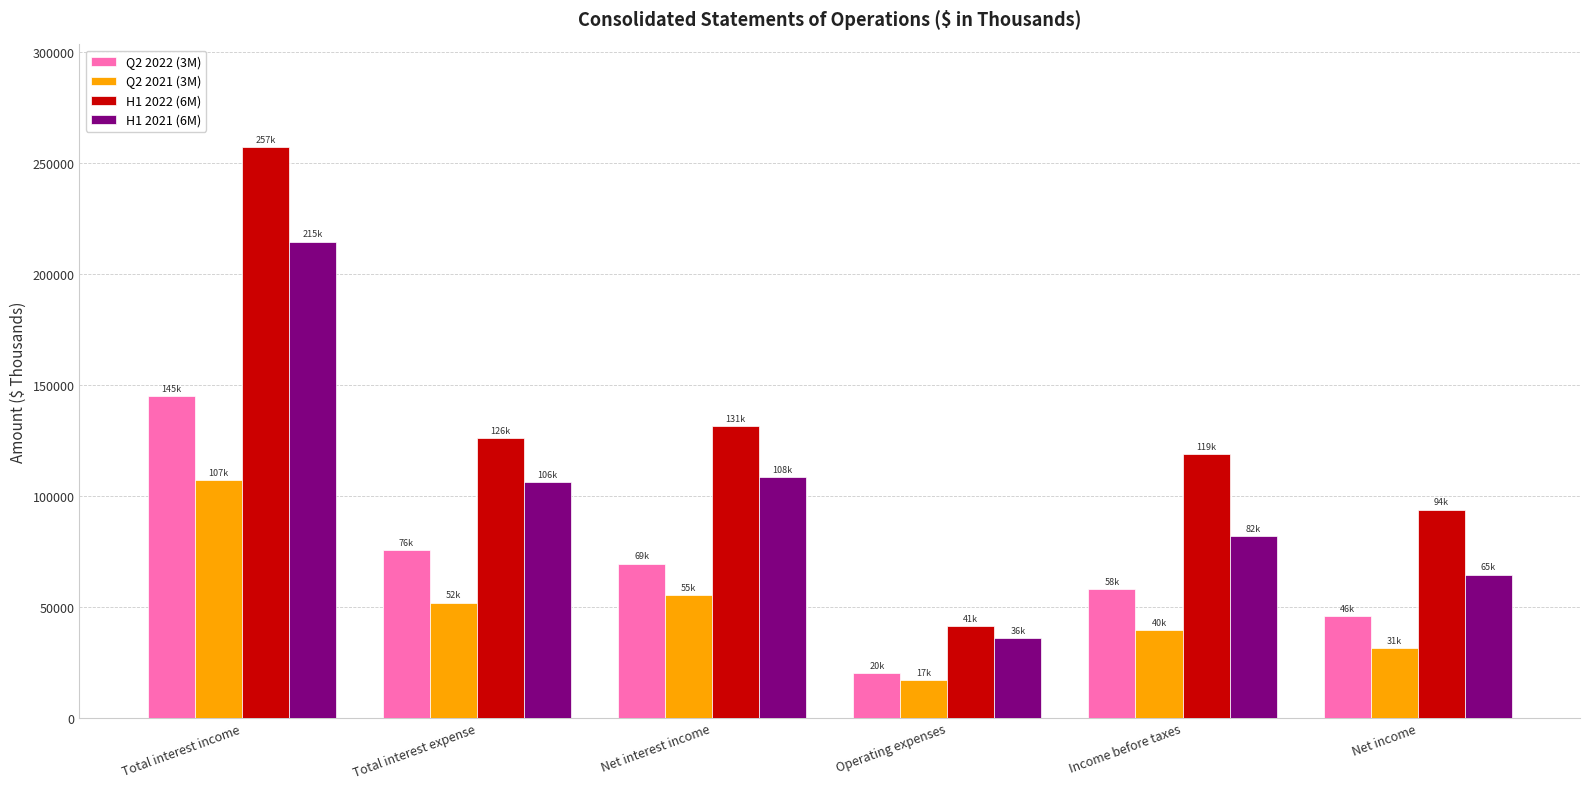

Which label corresponds to the smallest value in the chart?

Operating expenses